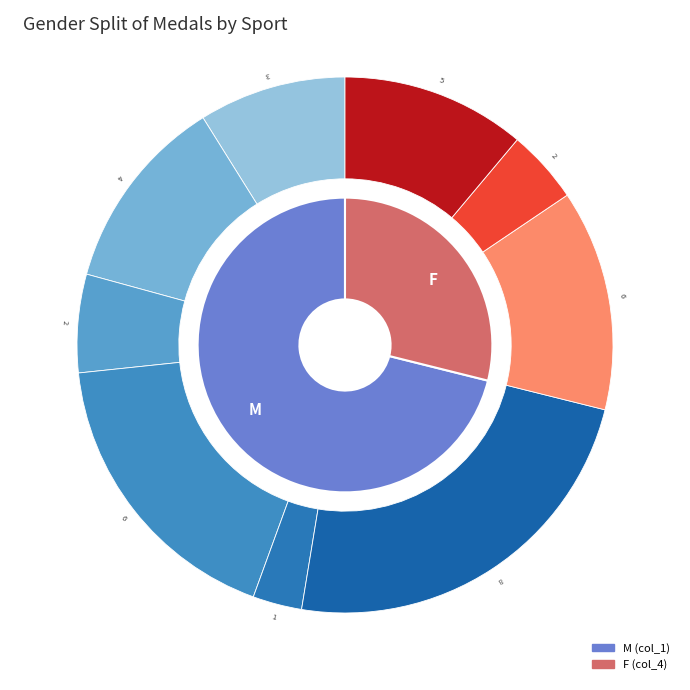

To the nearest percent, what is the difference between the 4 and 9 slice percentages?

11%